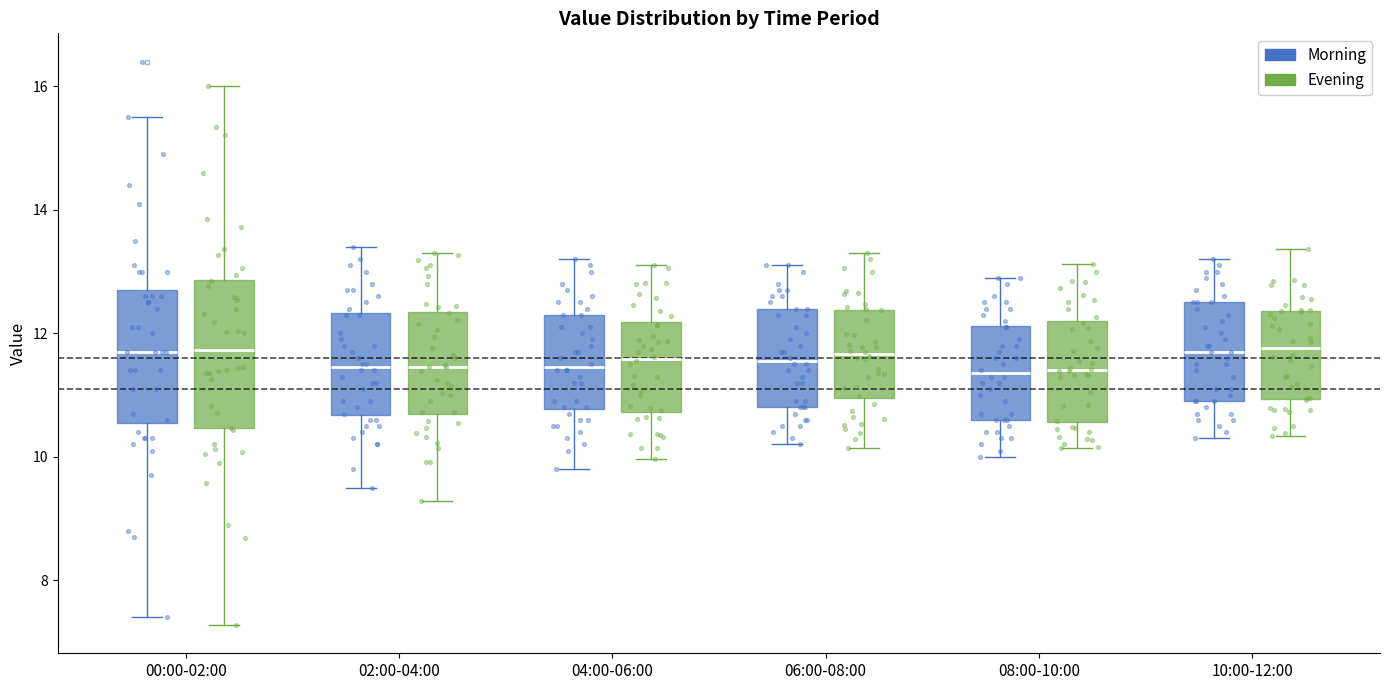

Reading left to right, transcribe this box plot: for each box, give where its median line is, the range the box spans, and where its two whiskers end, as read against the y-axis. The values are not printed on the chart, so give them approximately, as read against the axis.

00:00-02:00 (Morning): median 11.8, box 10.6 to 12.8, whiskers 7.4 to 15.6
00:00-02:00 (Evening): median 11.6, box 10.8 to 12.8, whiskers 8.4 to 15.6
02:00-04:00 (Morning): median 11.4, box 10.6 to 12.4, whiskers 9.6 to 13.4
02:00-04:00 (Evening): median 11.4, box 10.8 to 12.2, whiskers 9.8 to 13.4
04:00-06:00 (Morning): median 11.4, box 10.8 to 12.4, whiskers 9.8 to 13.2
04:00-06:00 (Evening): median 11.6, box 10.6 to 12.2, whiskers 9.8 to 13.2
06:00-08:00 (Morning): median 11.6, box 10.8 to 12.4, whiskers 10.2 to 13.2
06:00-08:00 (Evening): median 11.6, box 10.8 to 12.2, whiskers 10.0 to 13.4
08:00-10:00 (Morning): median 11.4, box 10.6 to 12.2, whiskers 10.0 to 13.0
08:00-10:00 (Evening): median 11.2, box 10.6 to 12.0, whiskers 10.0 to 13.0
10:00-12:00 (Morning): median 11.8, box 11.0 to 12.6, whiskers 10.4 to 13.2
10:00-12:00 (Evening): median 11.6, box 11.0 to 12.4, whiskers 10.2 to 13.4